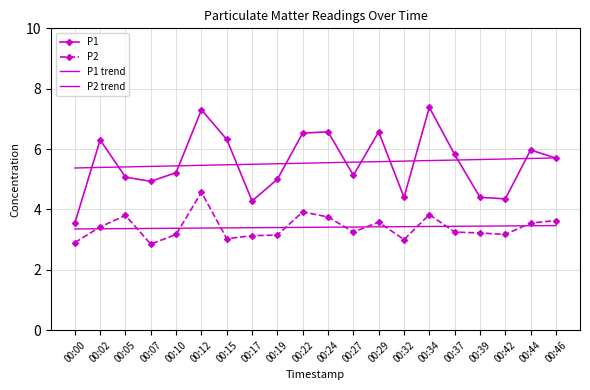

How many lines are shown in the chart?

4